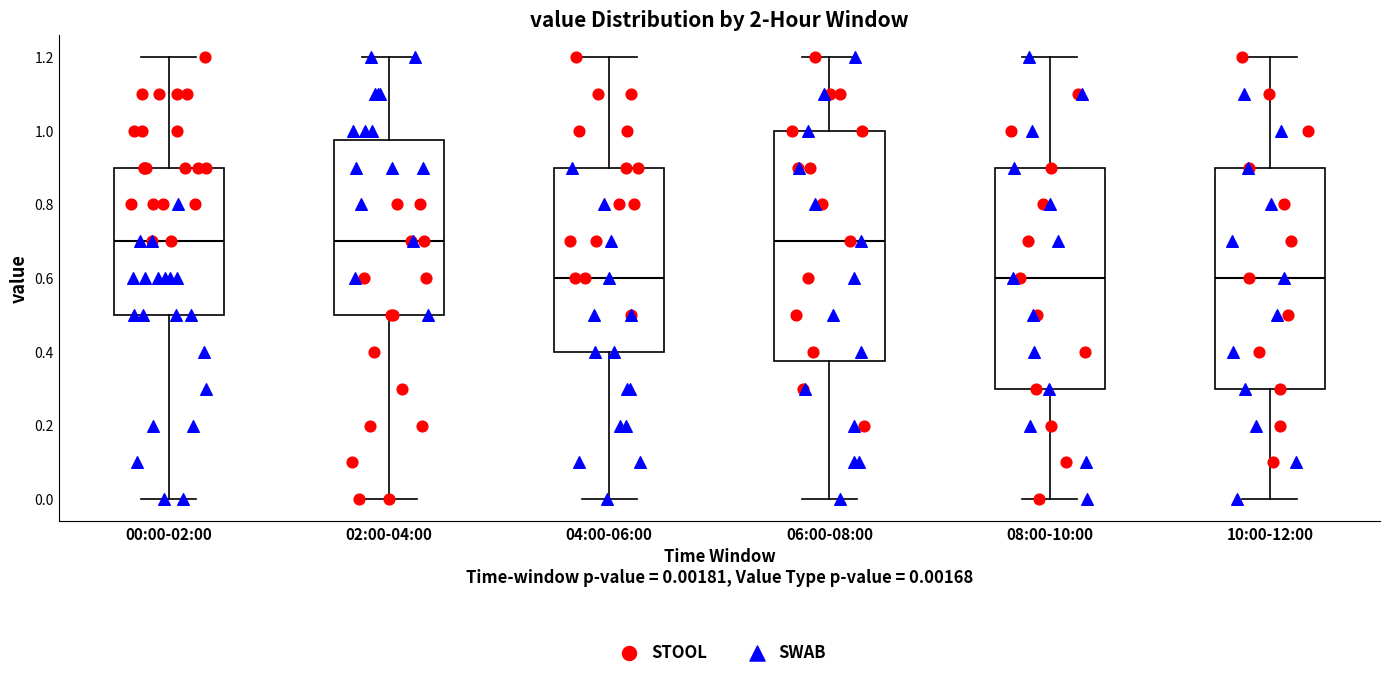

Reading left to right, read every box against the y-axis: the position of its median line, the range the box covers, and the ends of its whiskers. The values are not printed on the chart, so give them approximately, as read against the axis.

00:00-02:00: median 0.70, box 0.50 to 0.90, whiskers 0.00 to 1.20
02:00-04:00: median 0.70, box 0.50 to 0.98, whiskers 0.00 to 1.20
04:00-06:00: median 0.60, box 0.40 to 0.90, whiskers 0.00 to 1.20
06:00-08:00: median 0.70, box 0.38 to 1.00, whiskers 0.00 to 1.20
08:00-10:00: median 0.60, box 0.30 to 0.90, whiskers 0.00 to 1.20
10:00-12:00: median 0.60, box 0.30 to 0.90, whiskers 0.00 to 1.20